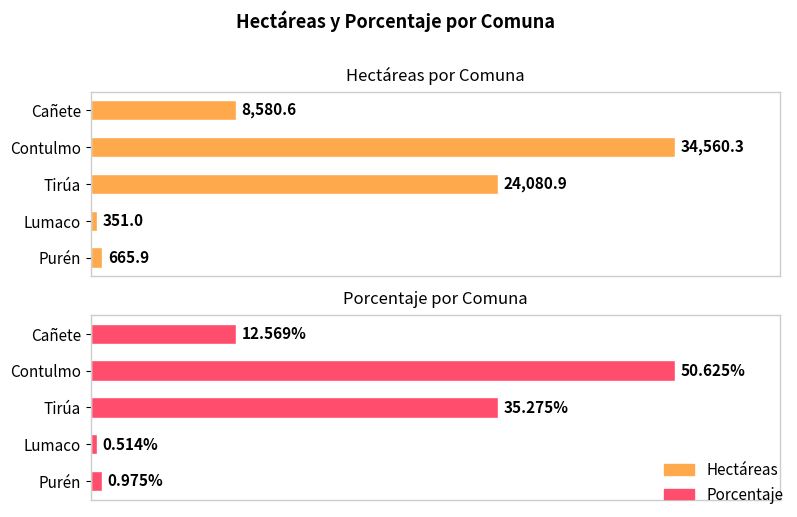

Reading left to right, list all the values displayed in this chart.

Hectáreas: 8580.6	34560.3	24080.9	351.0	665.9
Porcentaje: 12.6	50.6	35.3	0.5	1.0